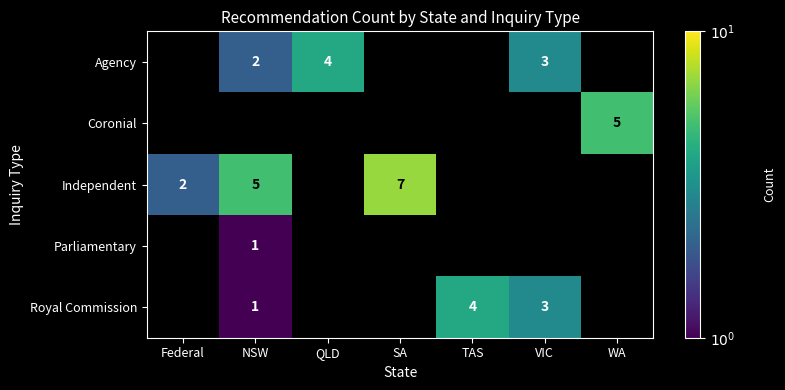

What is the maximum value shown in the chart?

7.0